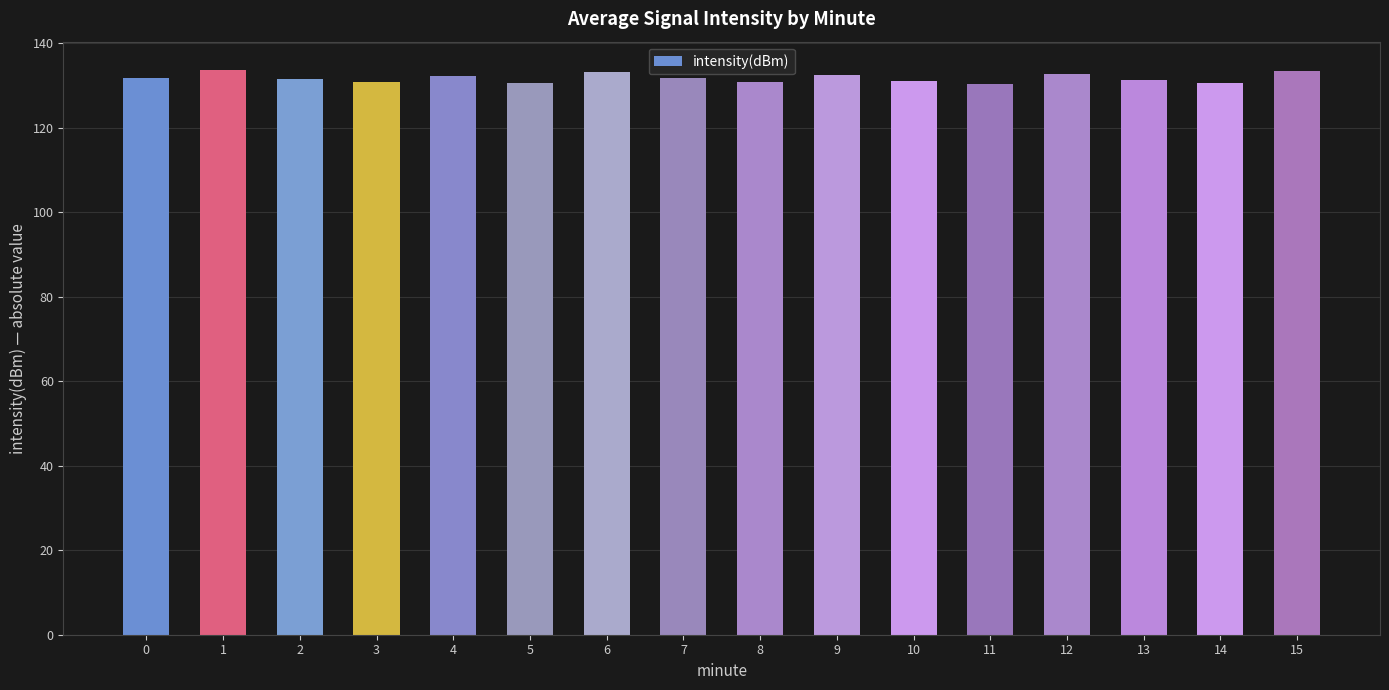

What is the change in value from 6 to 12?

-0.4